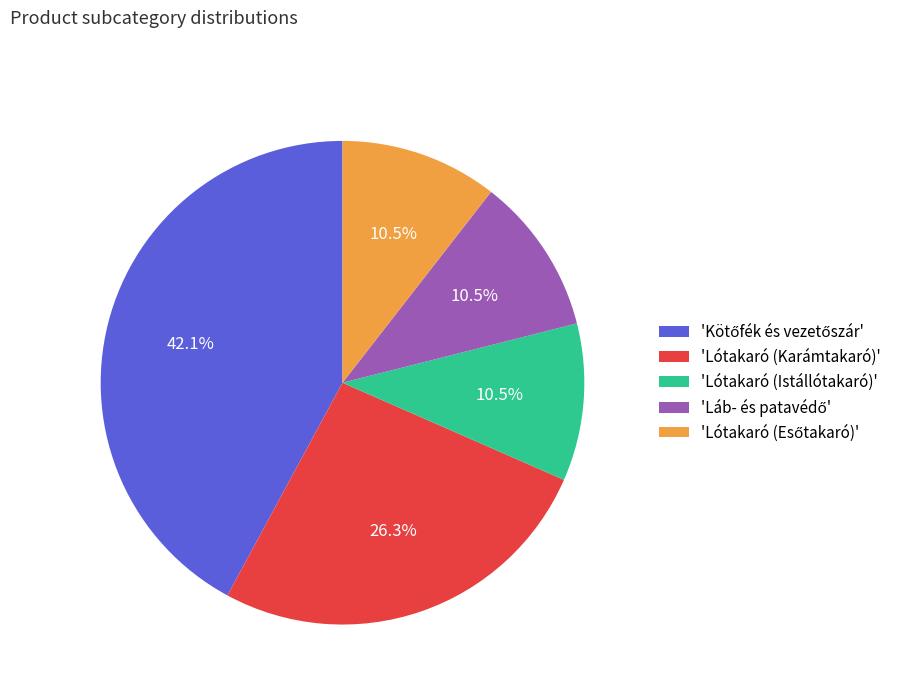

Is there a majority slice in this chart?

No